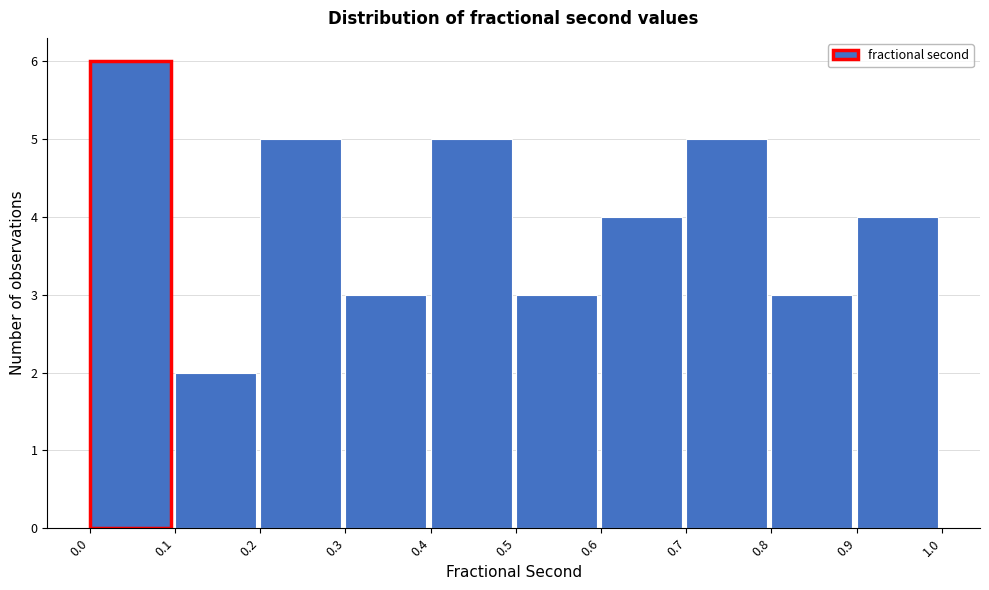

Reading left to right, transcribe this chart: for each bar, give the range it covers on the x-axis and its height. The values are not printed on the chart, so give them approximately, as read against the axis.

0.0 to 0.1: 6
0.1 to 0.2: 2
0.2 to 0.3: 5
0.3 to 0.4: 3
0.4 to 0.5: 5
0.5 to 0.6: 3
0.6 to 0.7: 4
0.7 to 0.8: 5
0.8 to 0.9: 3
0.9 to 1.0: 4